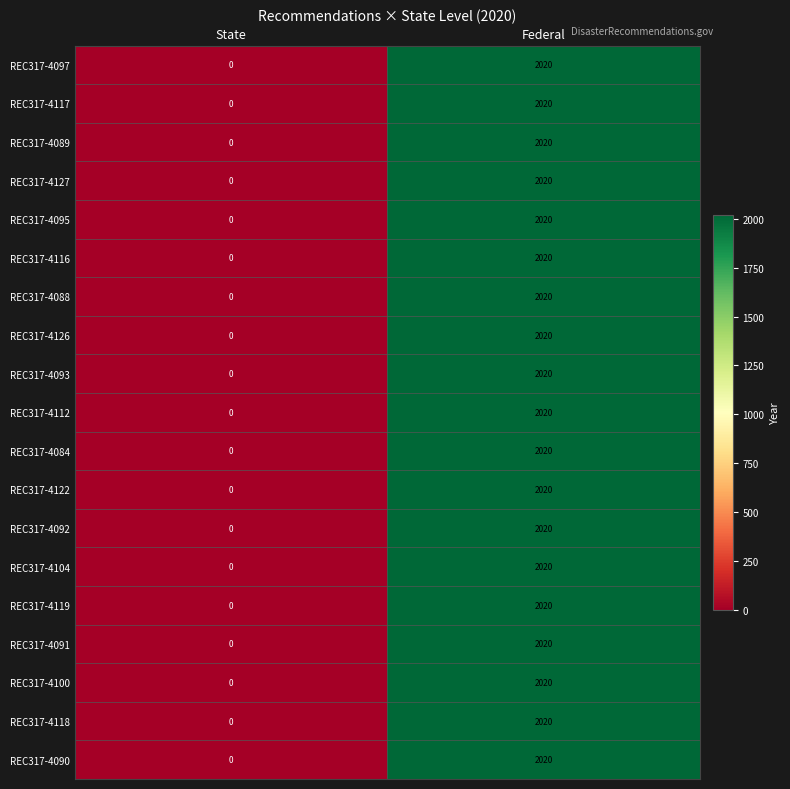

The value of REC317-4116 at State is -1391. True or false?

False